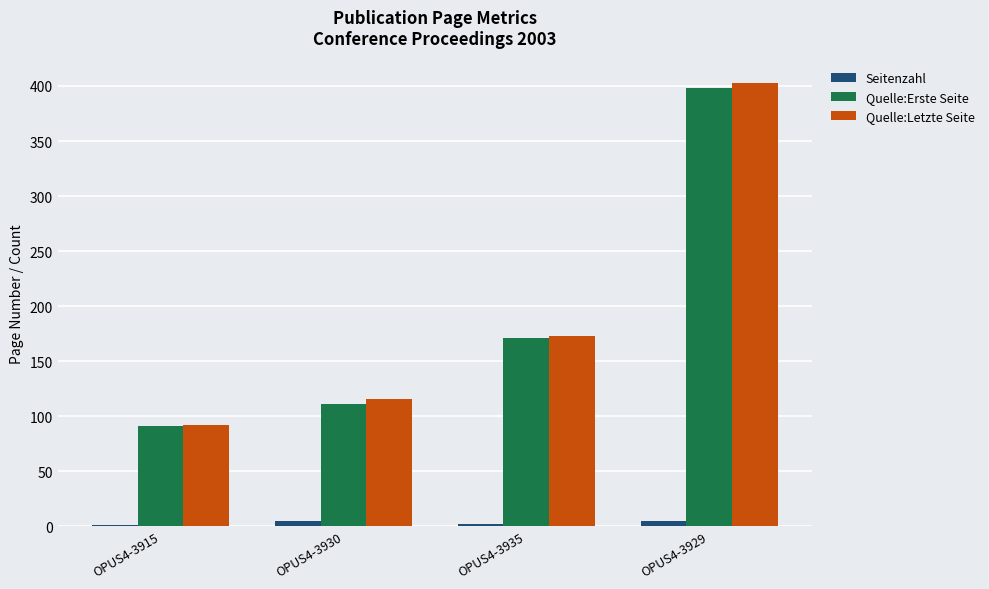

True or false: Quelle:Letzte Seite has a value of 403 at OPUS4-3929.

True